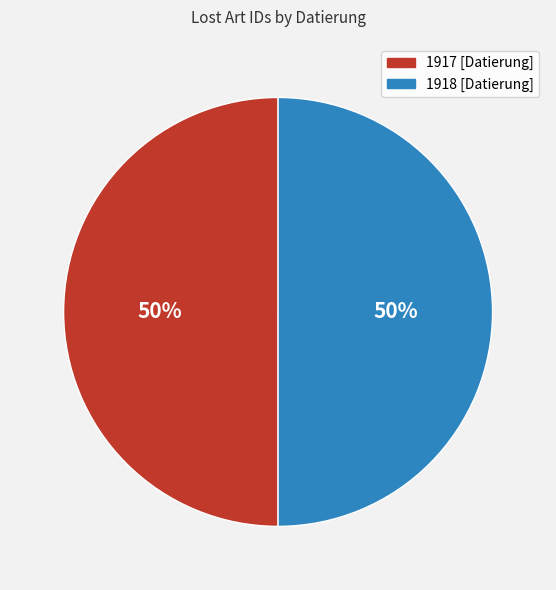

What is the ratio of the value at 1918 [Datierung] to the value at 1917 [Datierung]?

1.0